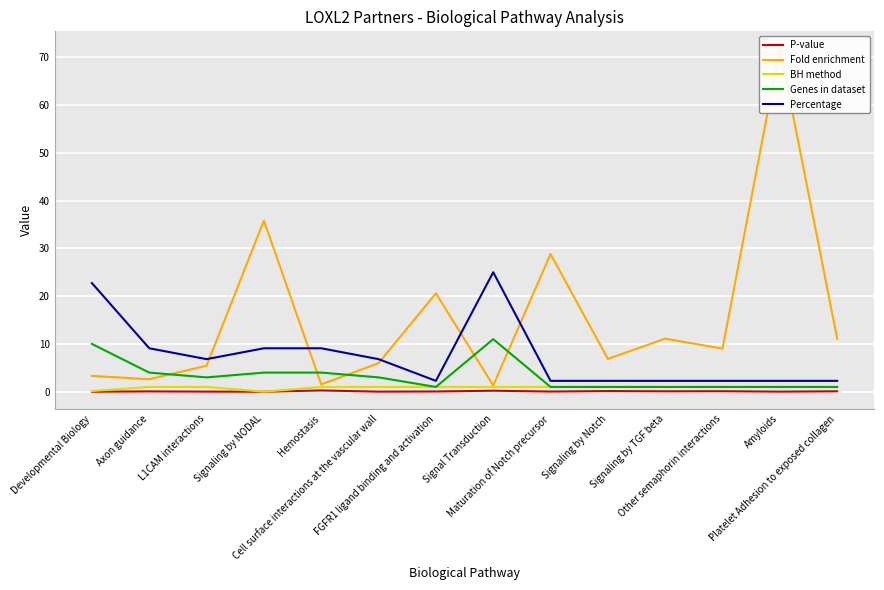

Where is the first local maximum for Fold enrichment?

Signaling by NODAL